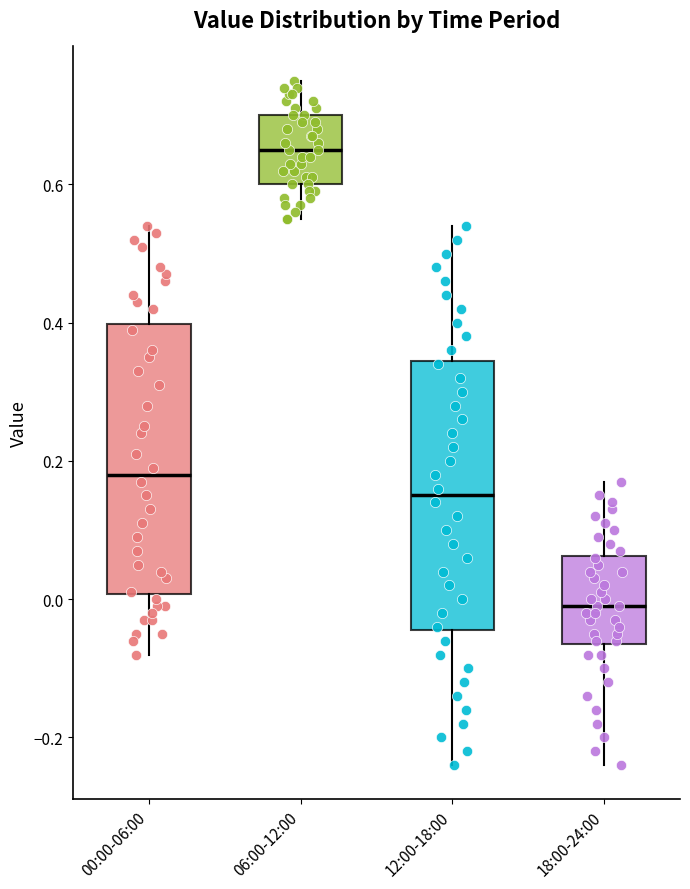

Which box's median line is the lowest?

18:00-24:00